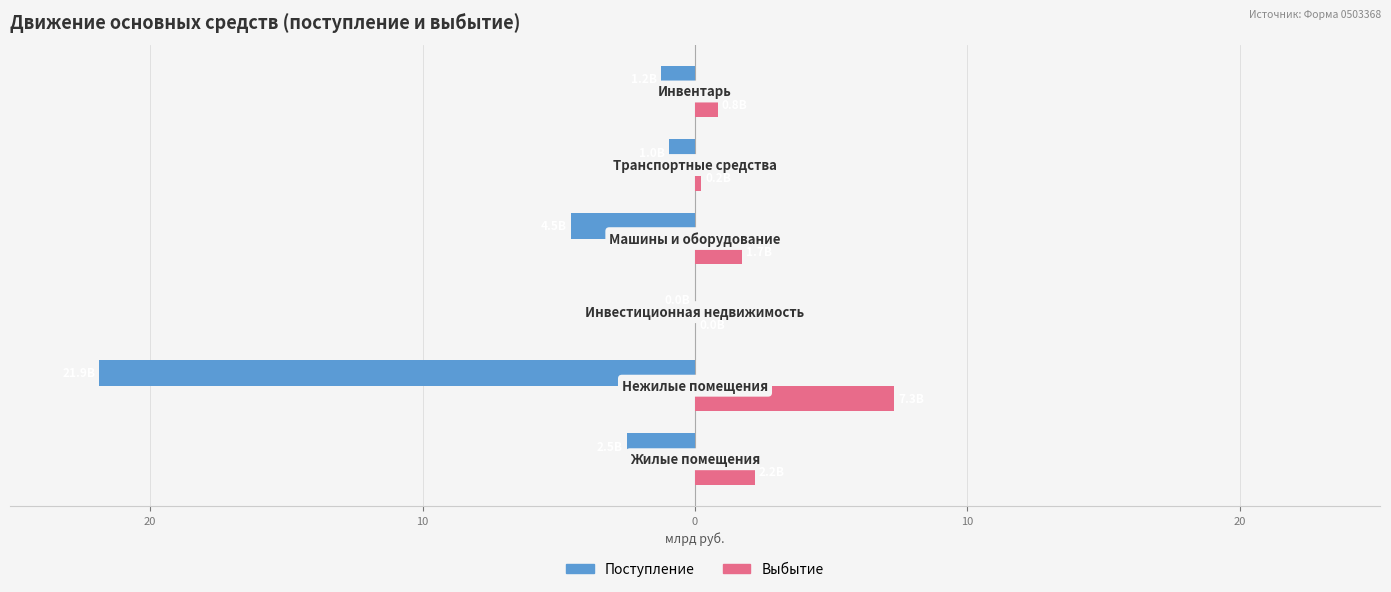

How many bars are there in each group?

2